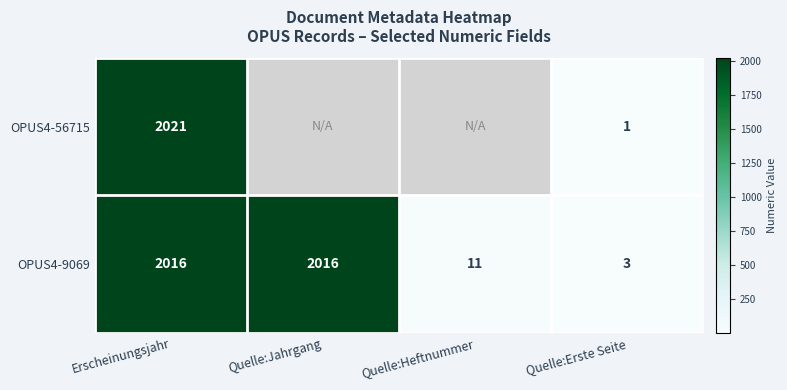

What is the average value of the OPUS4-9069 series?

1012